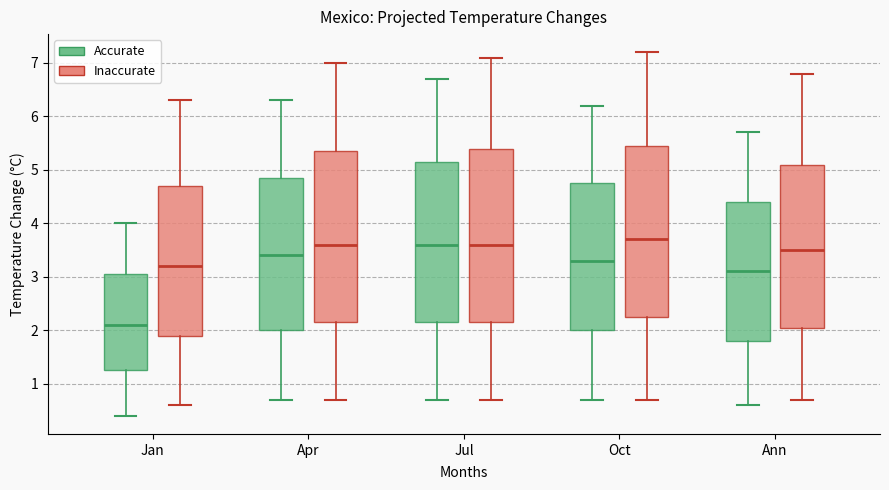

Where does the lower whisker of the box for Oct (Accurate) end on the y-axis? The values are not printed on the chart, so give them approximately, as read against the axis.

0.7